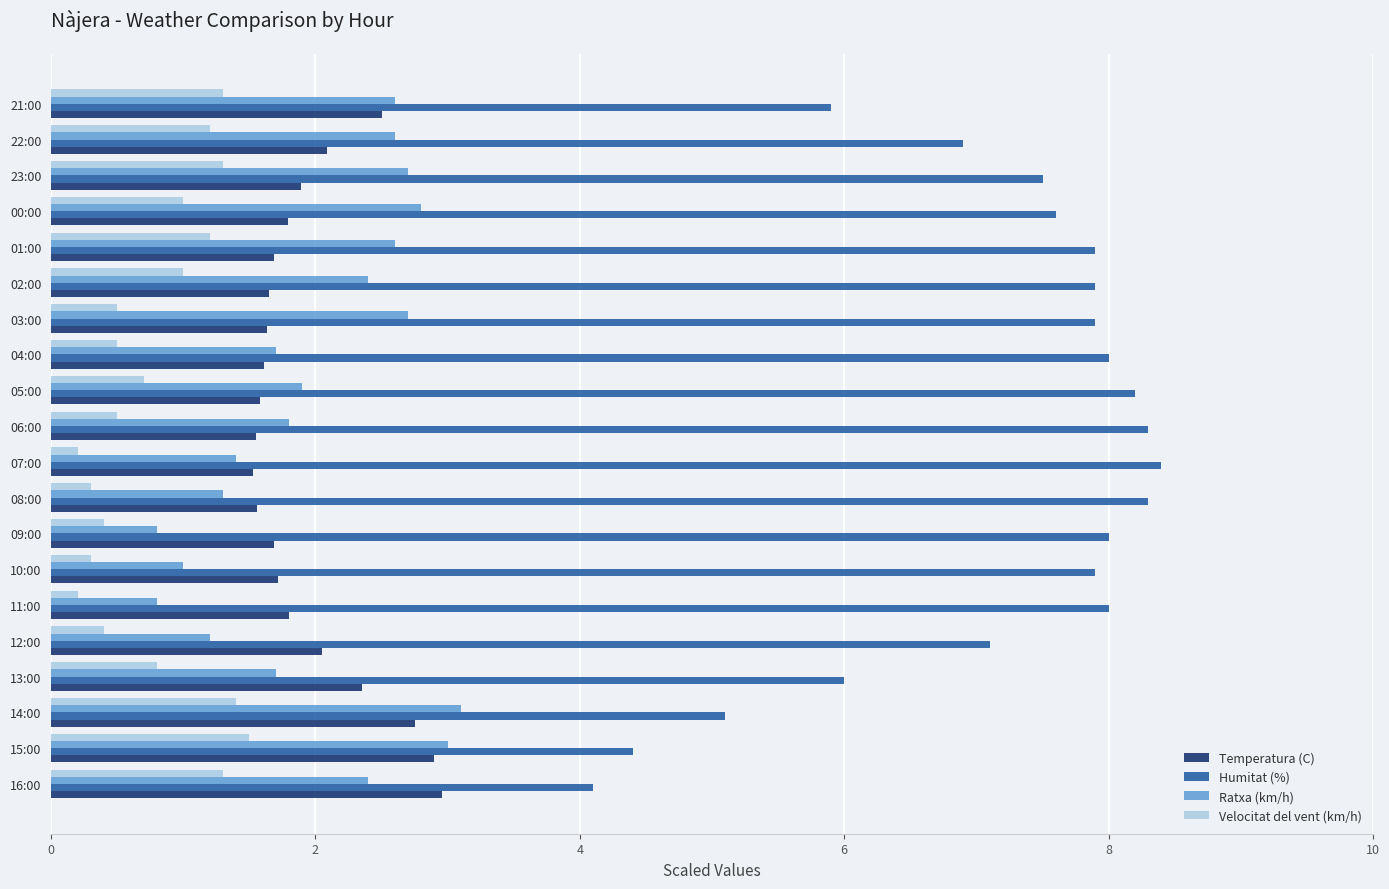

What is the difference between the highest and lowest values at 10:00?

7.6